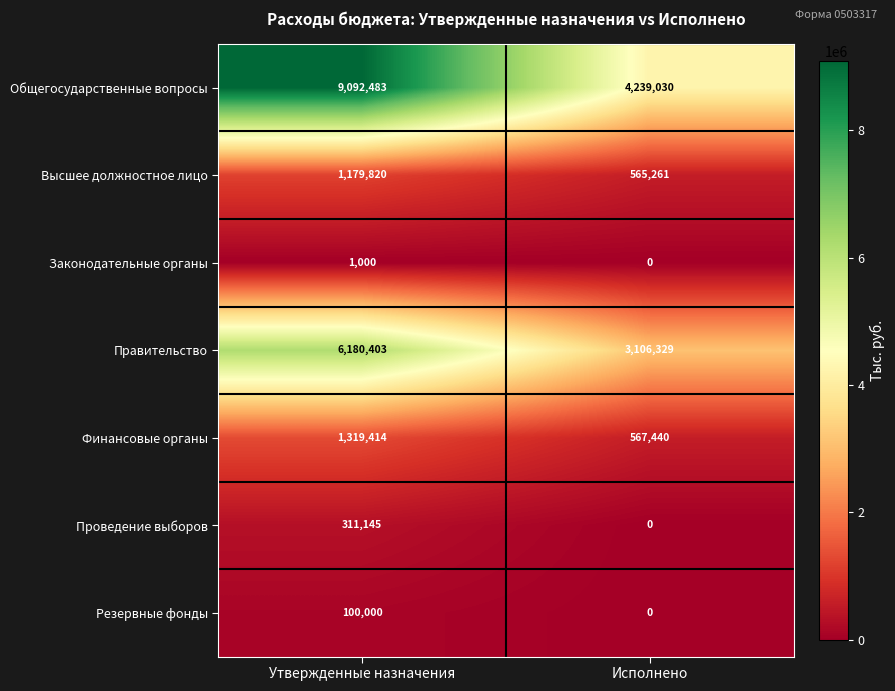

Is the value of Правительство at Утвержденные назначения greater than the value of Общегосударственные вопросы at Утвержденные назначения?

No